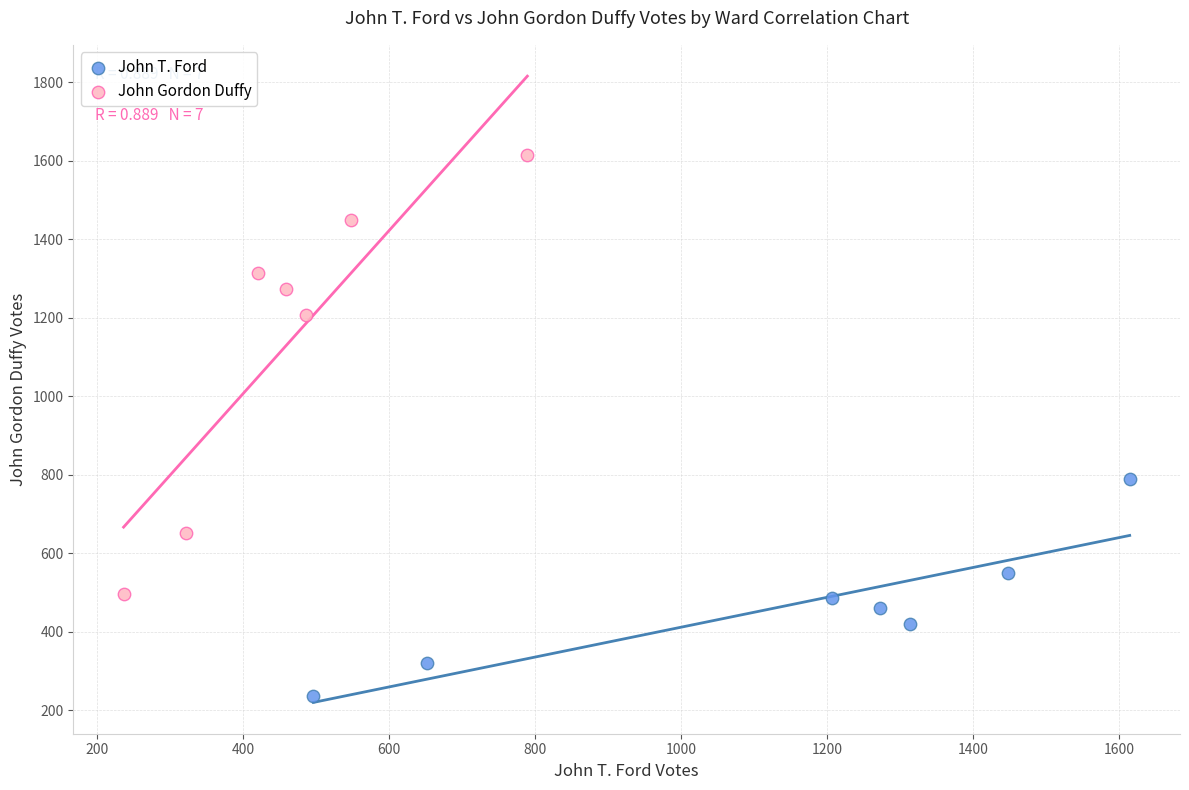

Which series reaches the minimum Y coordinate?

John T. Ford